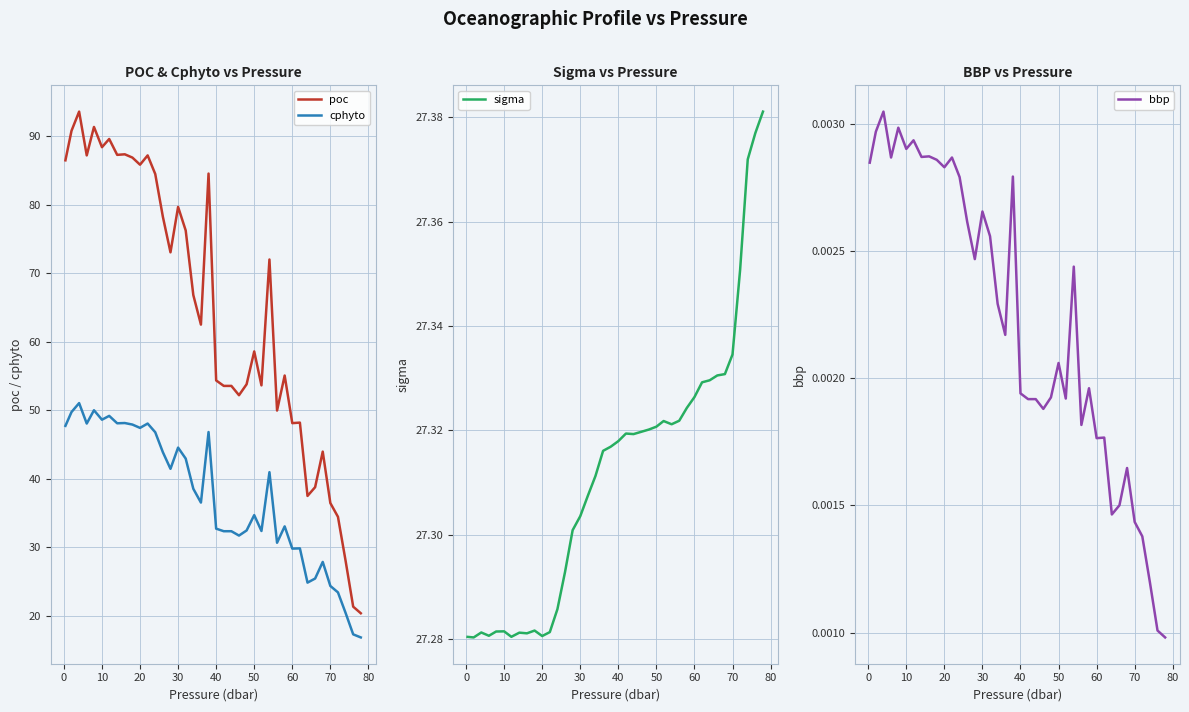

What is the greatest value displayed?

93.6